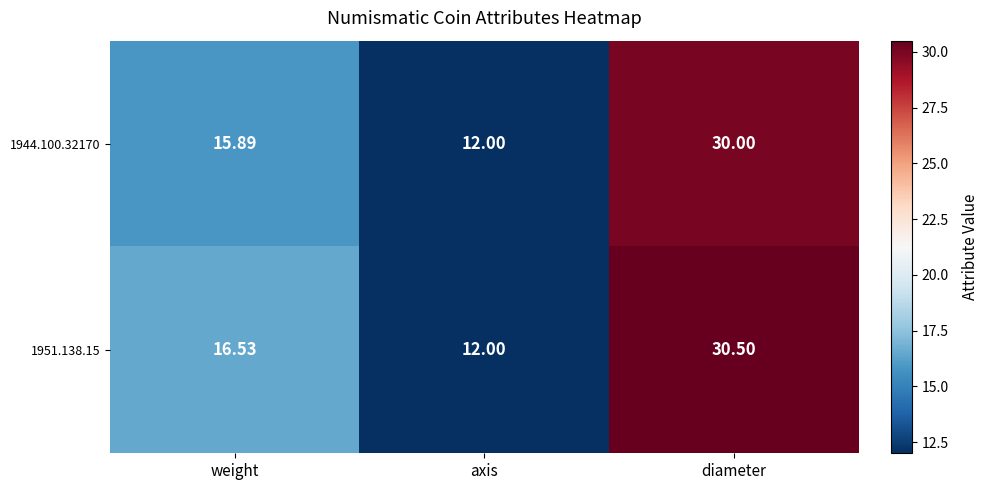

Where is 1951.138.15 nearest to the value 21?

weight